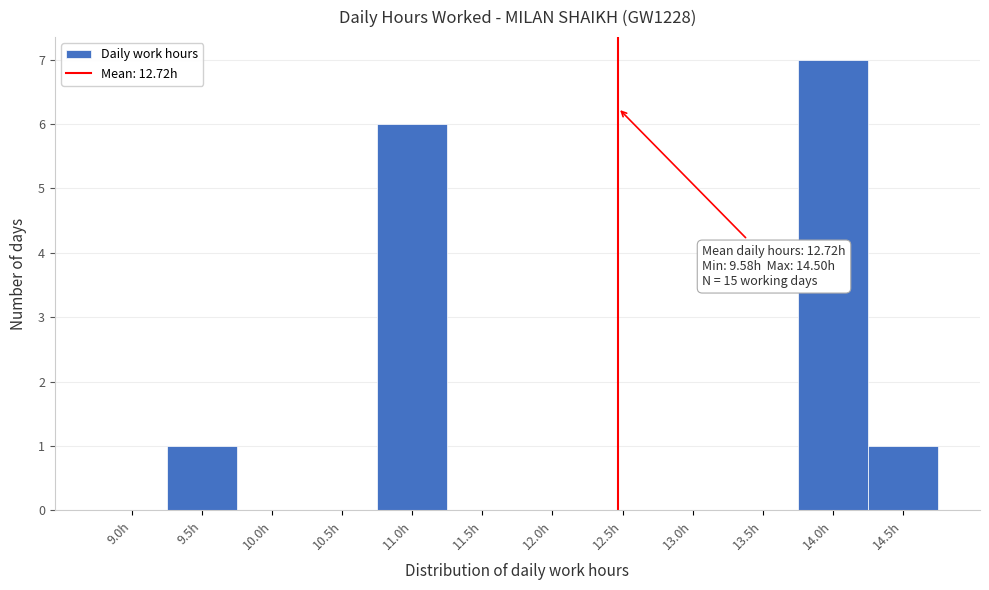

Reading left to right, list all the values displayed in this chart.

9.0h=0	9.5h=1	10.0h=0	10.5h=0	11.0h=6	11.5h=0	12.0h=0	12.5h=0	13.0h=0	13.5h=0	14.0h=7	14.5h=1